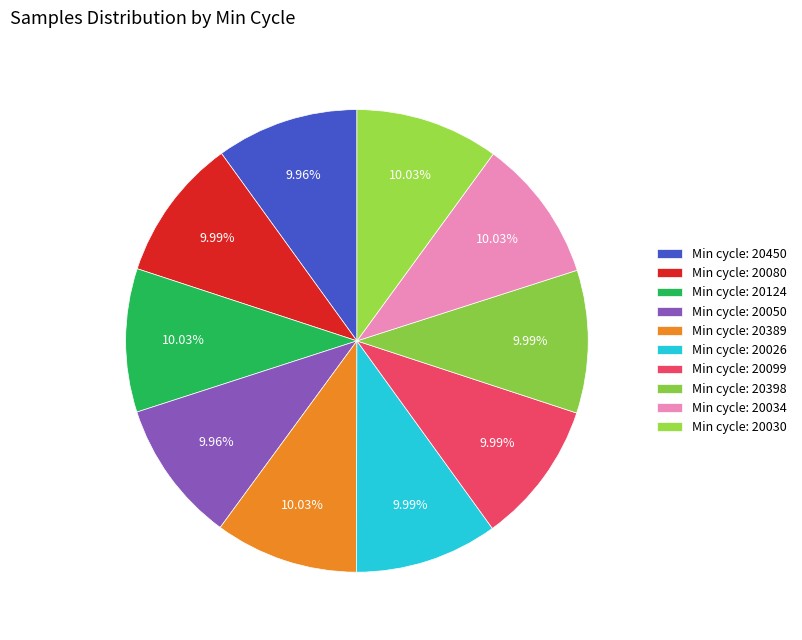

How many slices are in this pie chart?

10